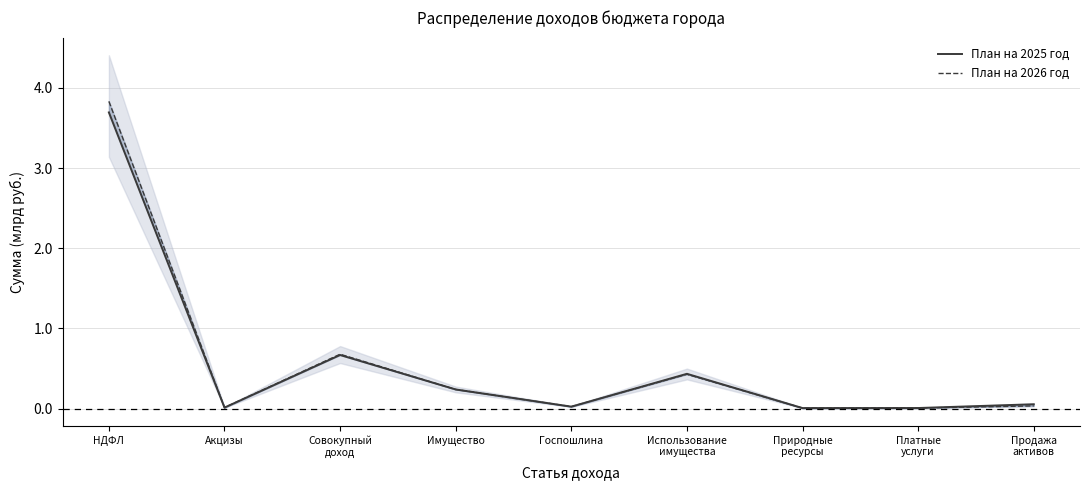

What is the difference between the План на 2026 год values at Имущество and Продажа
активов?

0.2